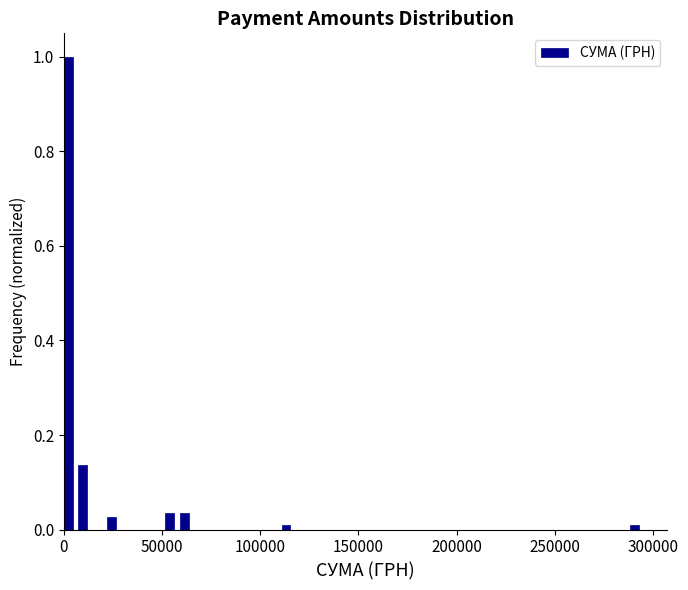

Around what value on the x-axis is the tallest bar? Give the approximate position of its centre, as read against the axis.

0